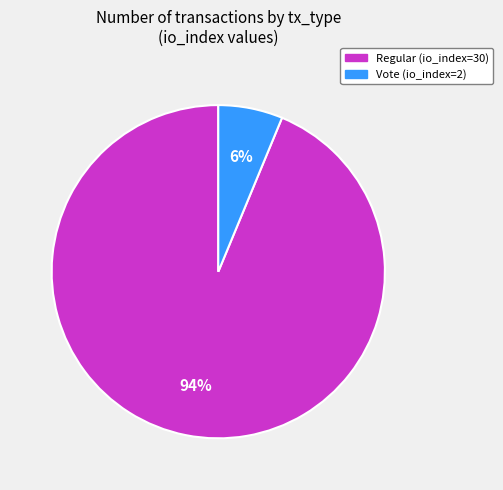

To the nearest percent, what portion does Regular (io_index=30) represent?

94%